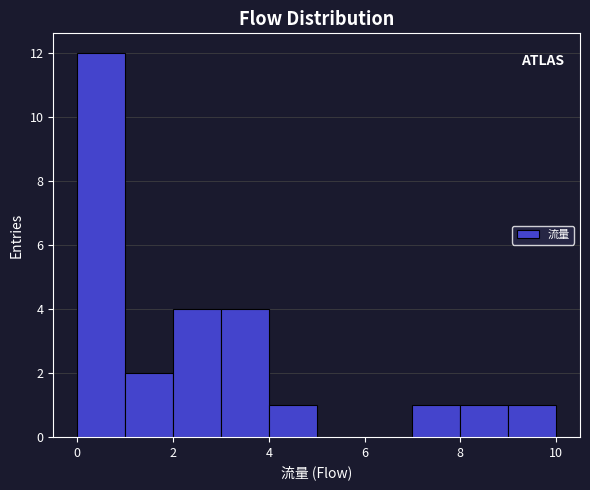

Reading left to right, list every bar in this chart as the range it spans on the x-axis followed by its height. The values are not printed on the chart, so give them approximately, as read against the axis.

0 to 1: 12
1 to 2: 2
2 to 3: 4
3 to 4: 4
4 to 5: 1
5 to 6: 0
6 to 7: 0
7 to 8: 1
8 to 9: 1
9 to 10: 1